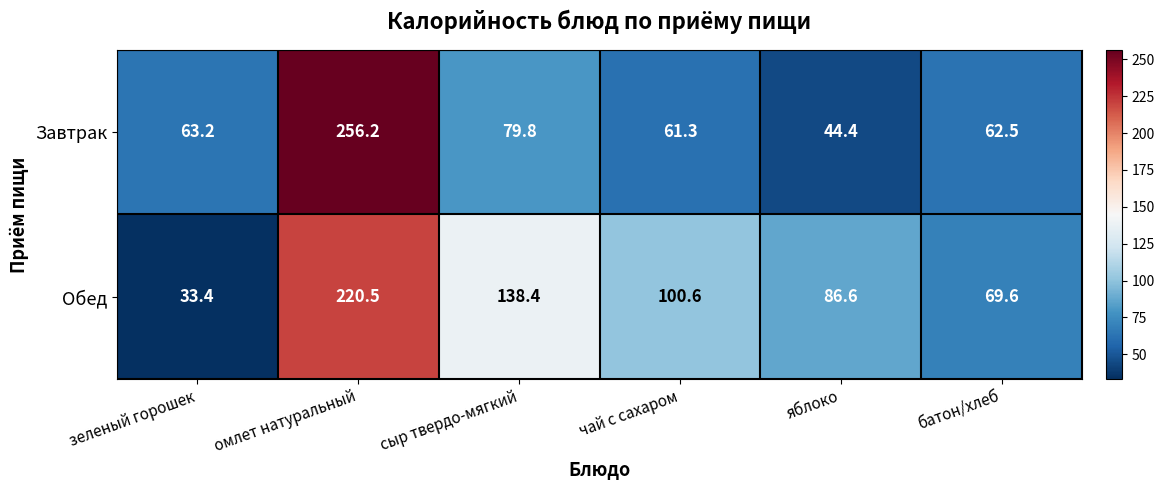

Which series has the widest spread of values?

Завтрак